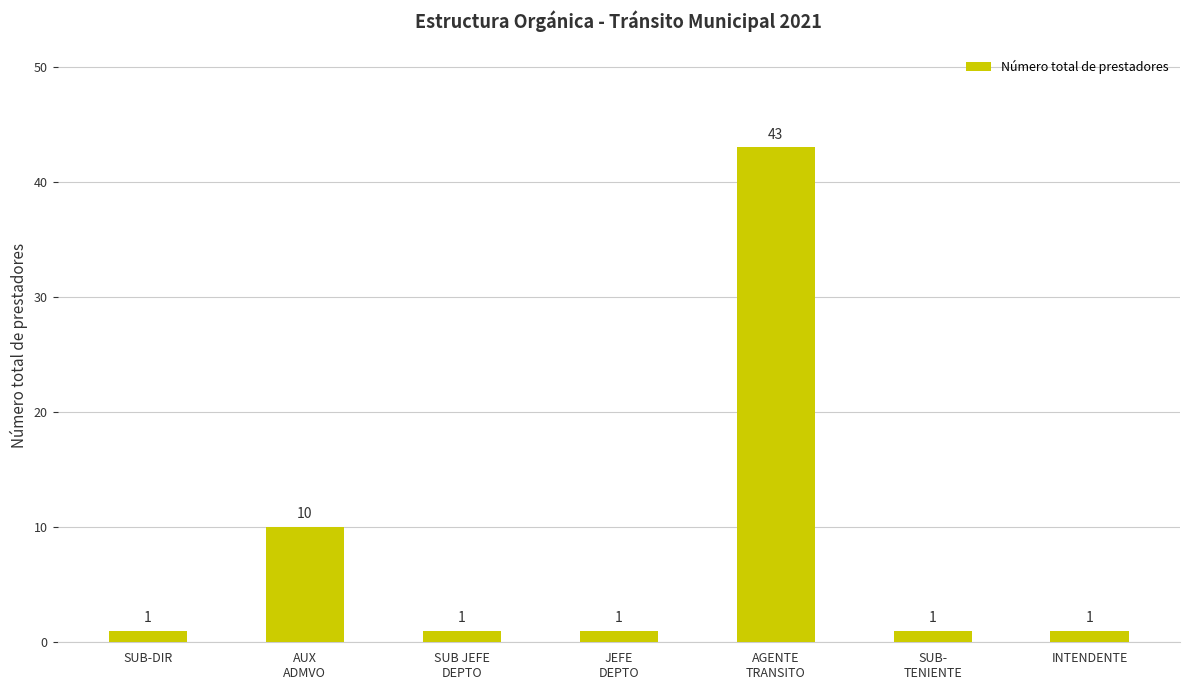

What is the maximum value shown in the chart?

43